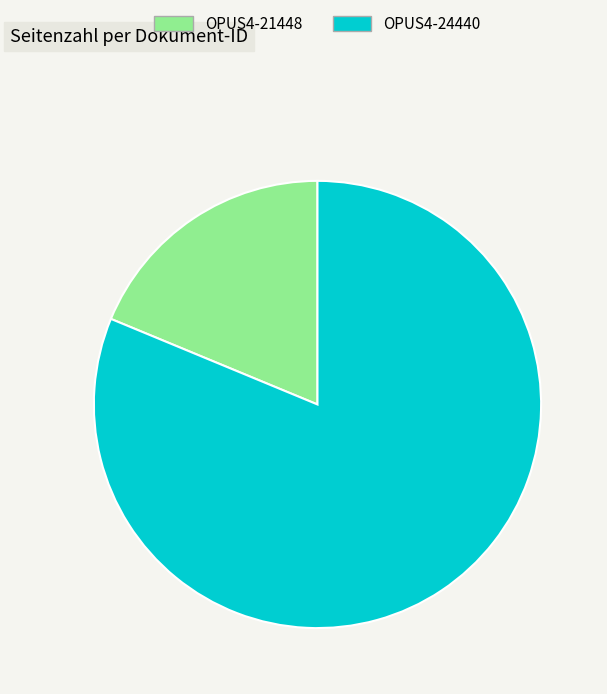

Do OPUS4-24440 and OPUS4-21448 together represent more than half of the pie?

Yes